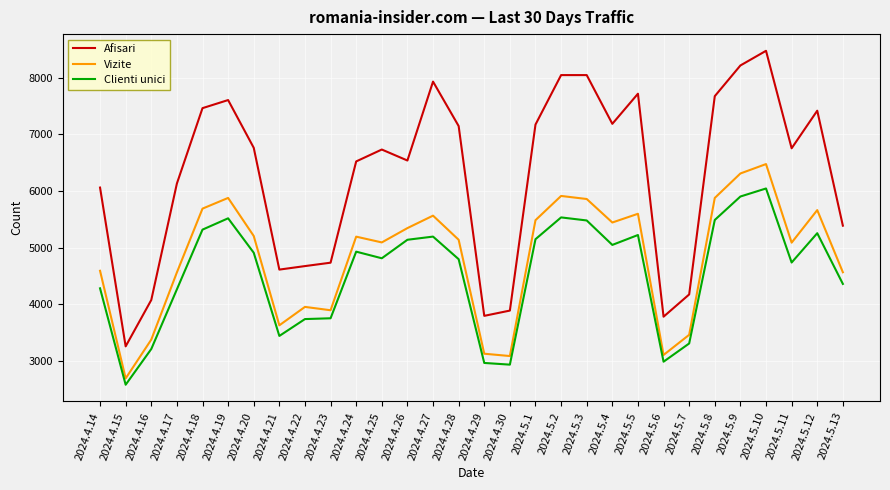

At which label is Afisari closest to 5864?

2024.4.14